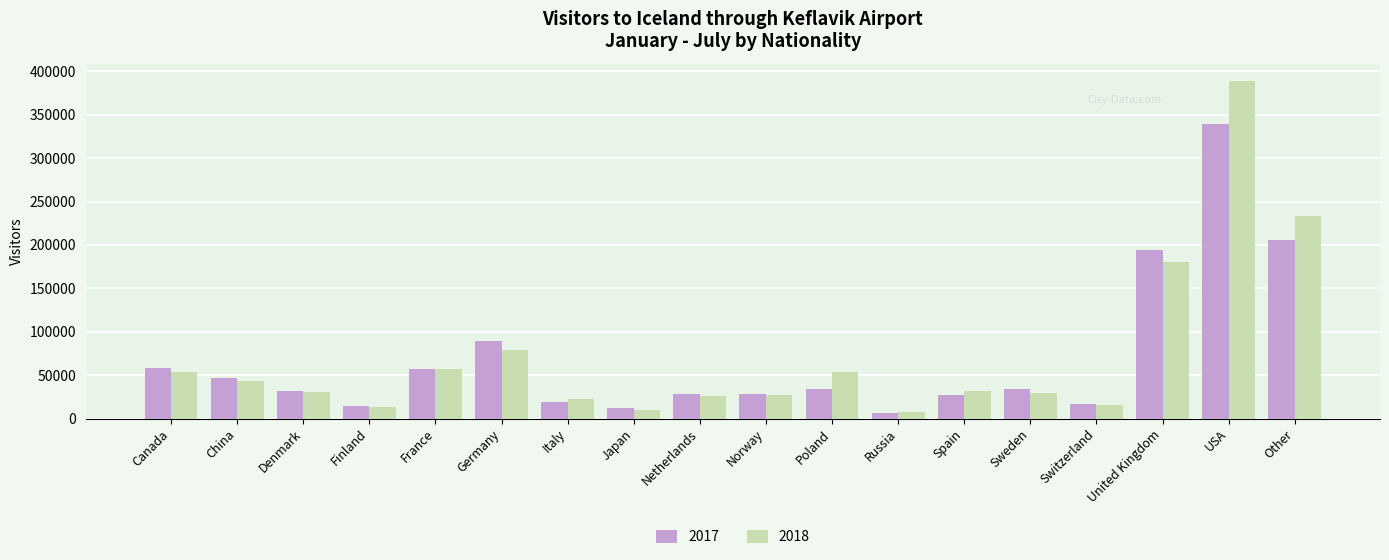

What is the total value across all series at China?

90108